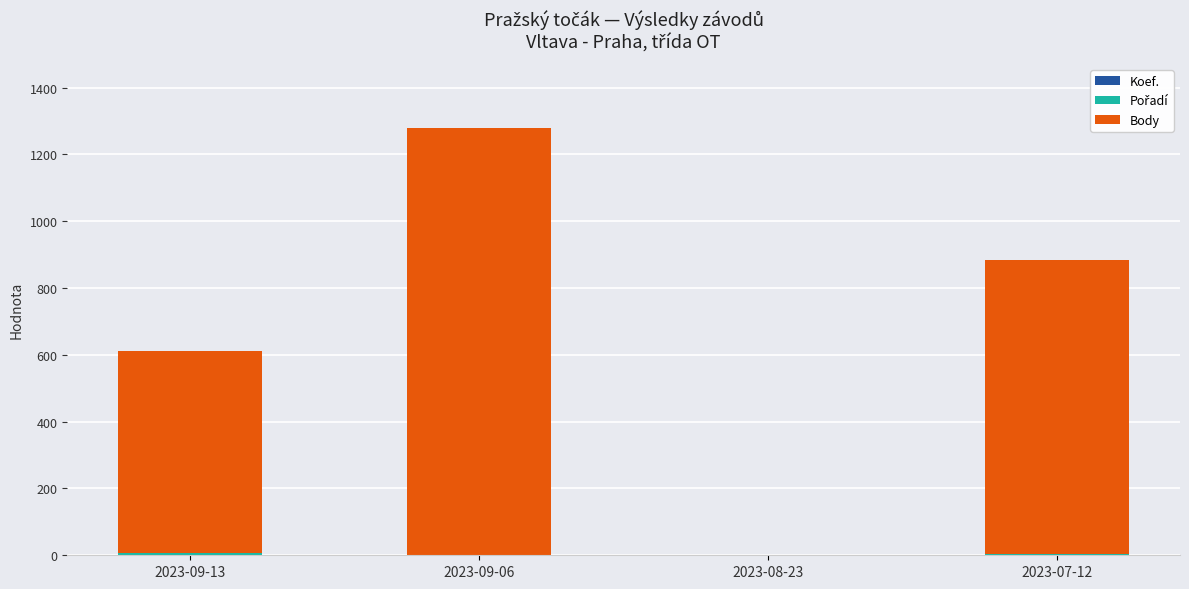

At which category is the sum across all series the highest?

2023-09-06